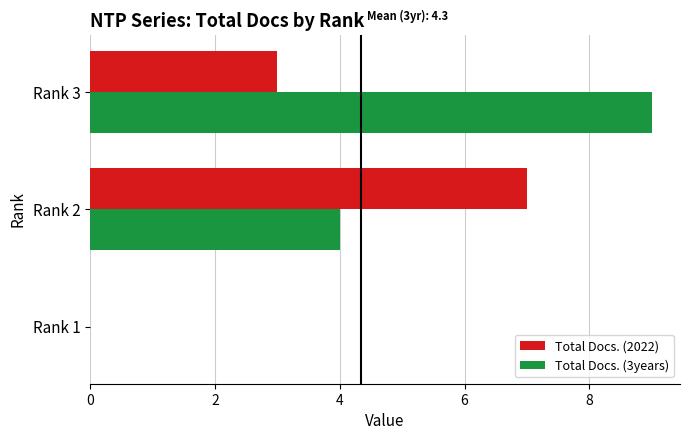

Between Rank 2 and Rank 3, which series saw the biggest shift?

Total Docs. (3years)